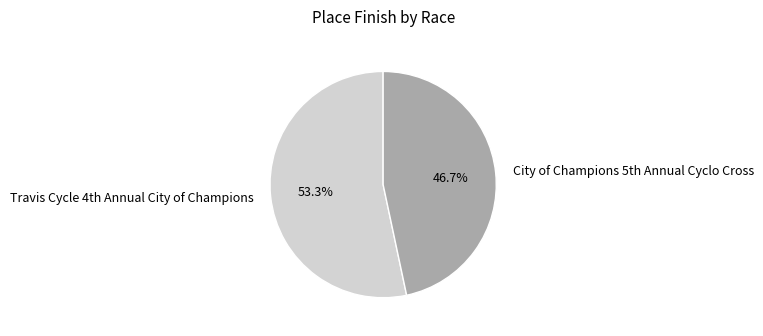

How many segments does this pie chart have?

2